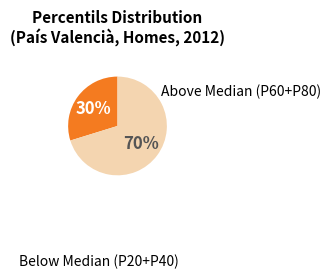

To the nearest percent, what is the difference between the largest and smallest slice percentages?

40%